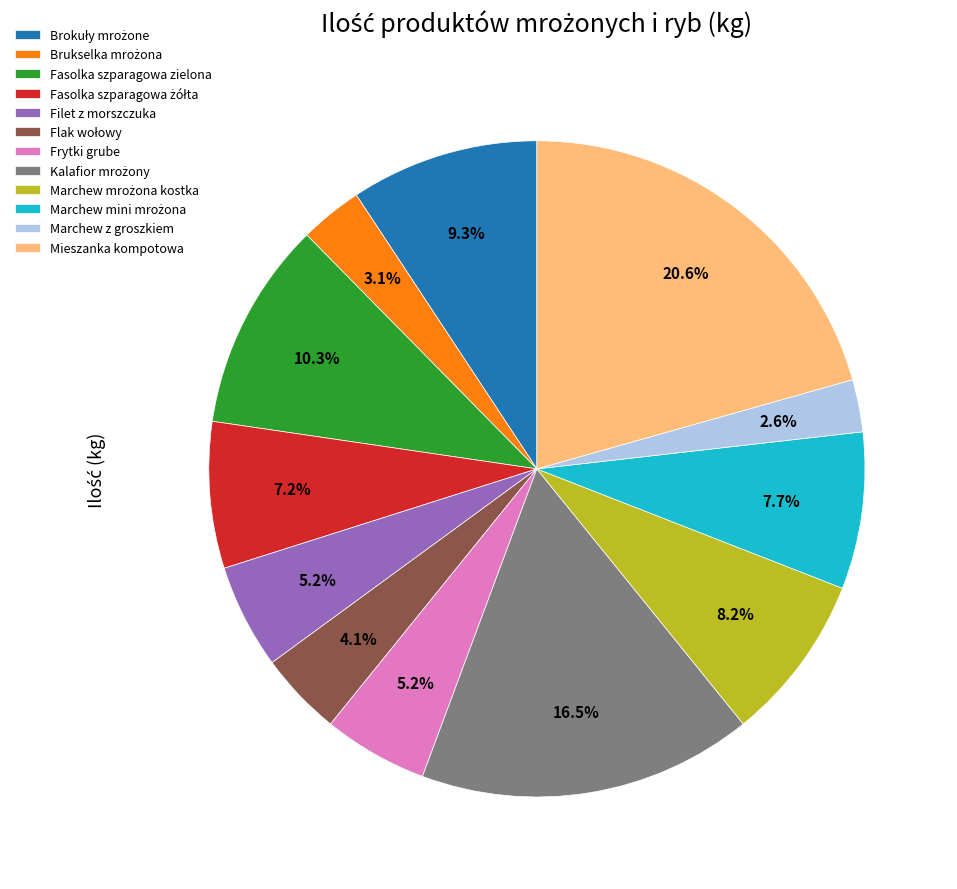

Is it true that Mieszanka kompotowa is 21% of the pie?

True